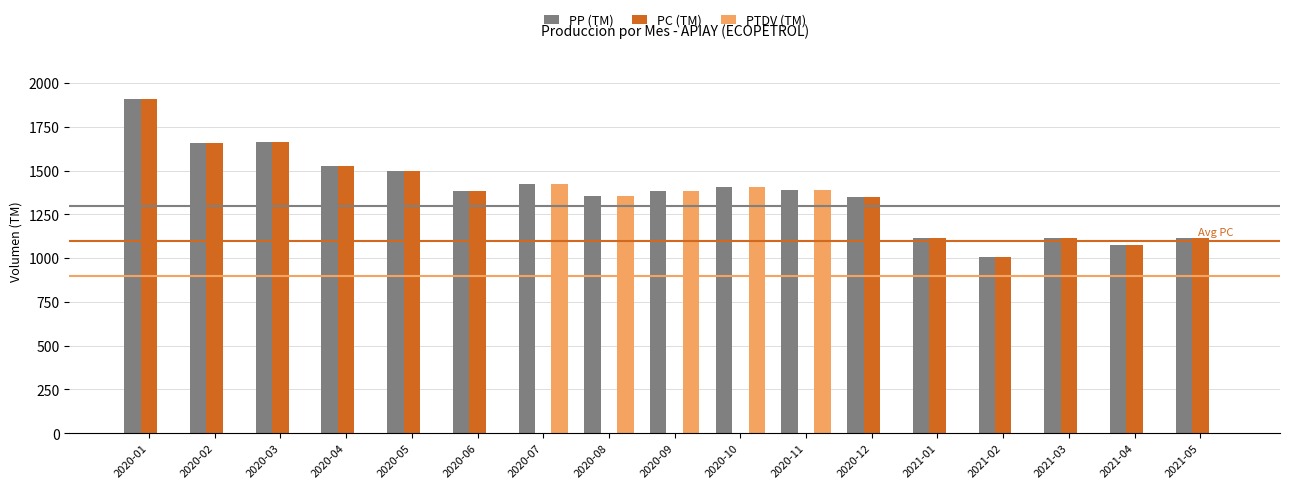

What is the sum of all PP (TM) values?

23372.1